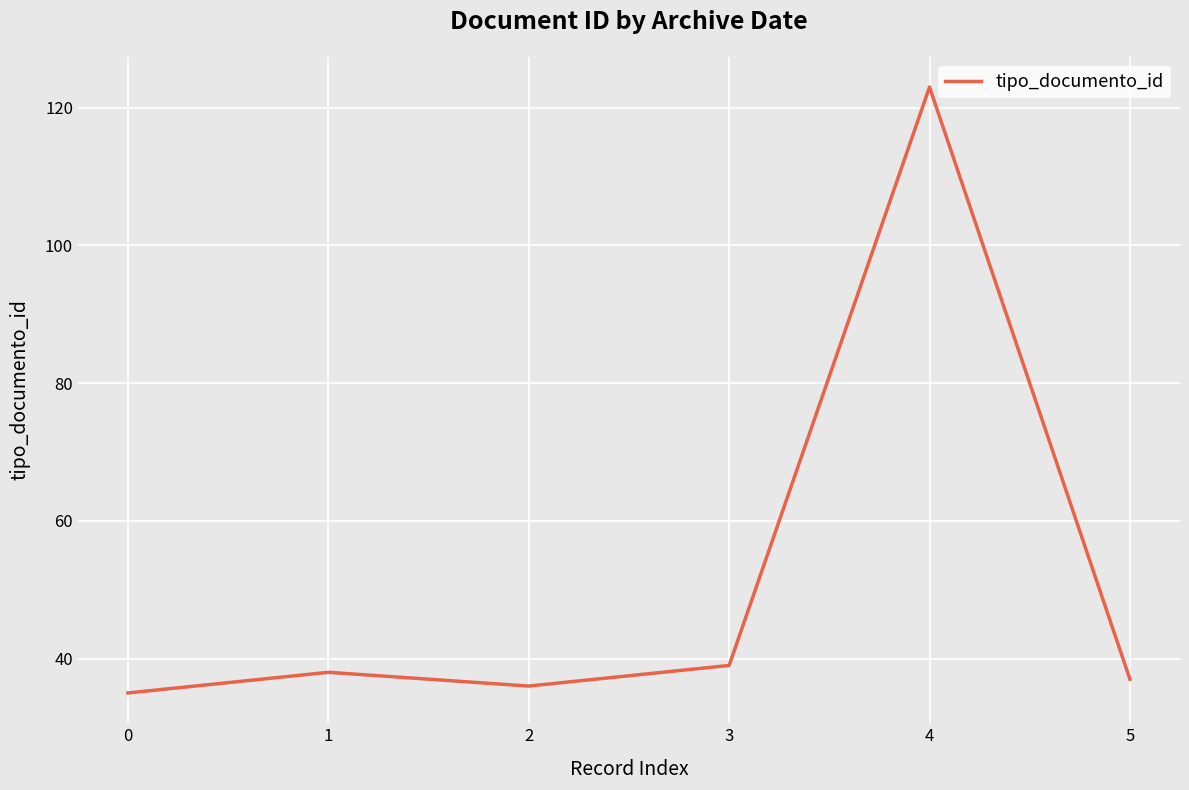

List the labels in order of value, smallest first.

0, 2, 5, 1, 3, 4